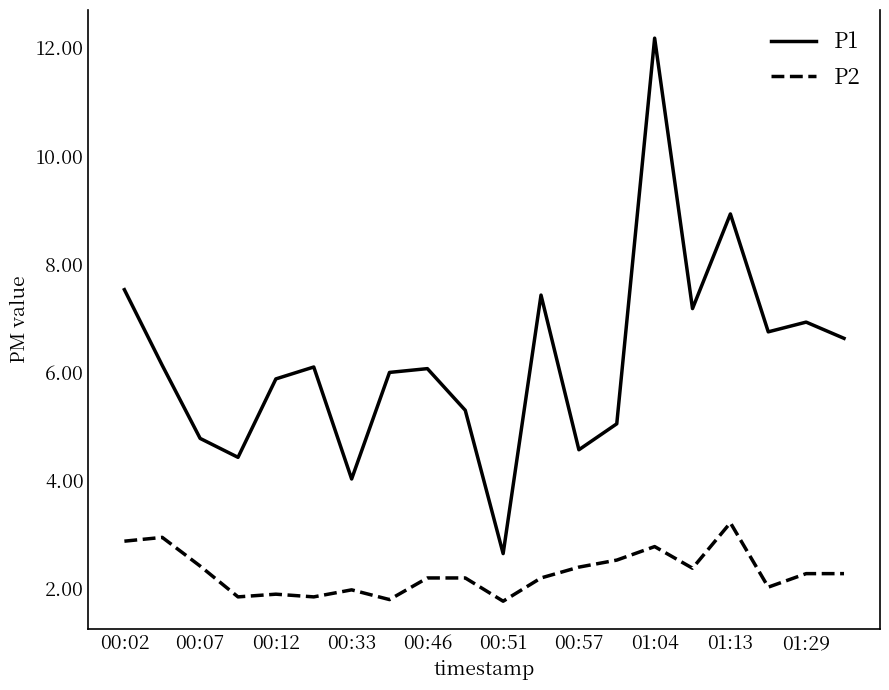

True or false: P2 and P1 cross at least once.

False